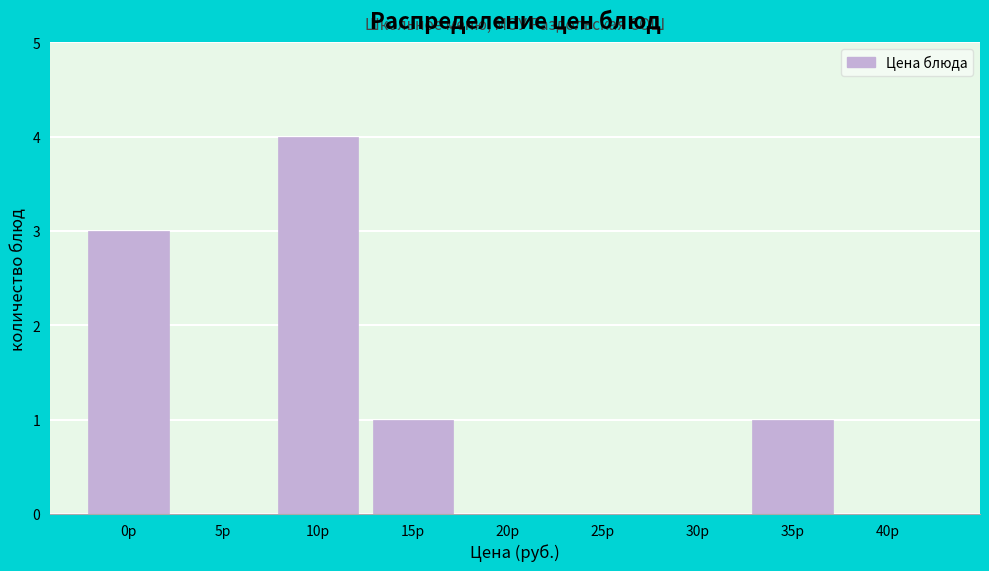

Reading right to left, list all the values displayed in this chart.

40р=0	35р=1	30р=0	25р=0	20р=0	15р=1	10р=4	5р=0	0р=3